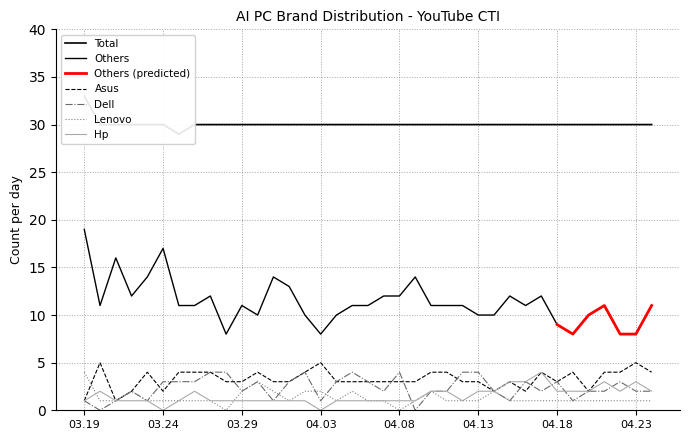

What is the average value of the Asus series?

3